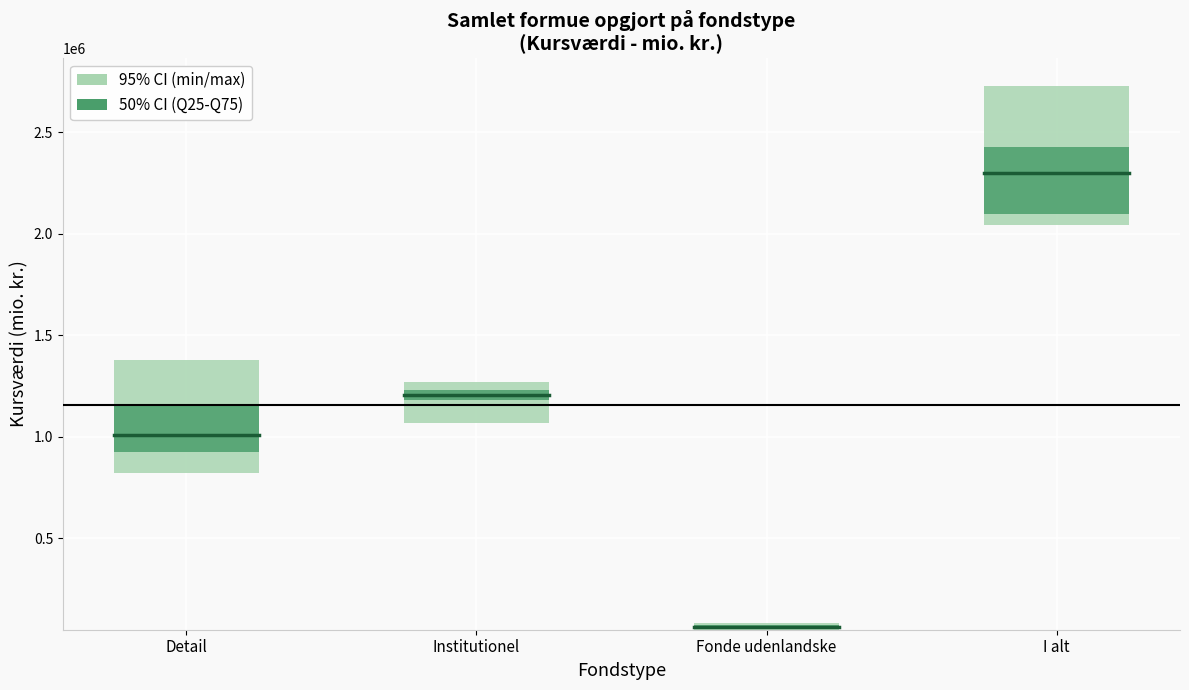

Reading left to right, list all the values displayed in this chart.

2016: 821050.1	1177021.9	50097.2	2048169.2
2017: 945116.9	1234798.9	55924.1	2235839.9
2018: 917918.9	1065845.1	58172.6	2041936.5
2019: 1076589.3	1217493.6	70094.6	2364177.5
2020: 1183087.3	1196153.4	71278.8	2450519.5
2021: 1376823.7	1269124.0	83092.1	2729039.8